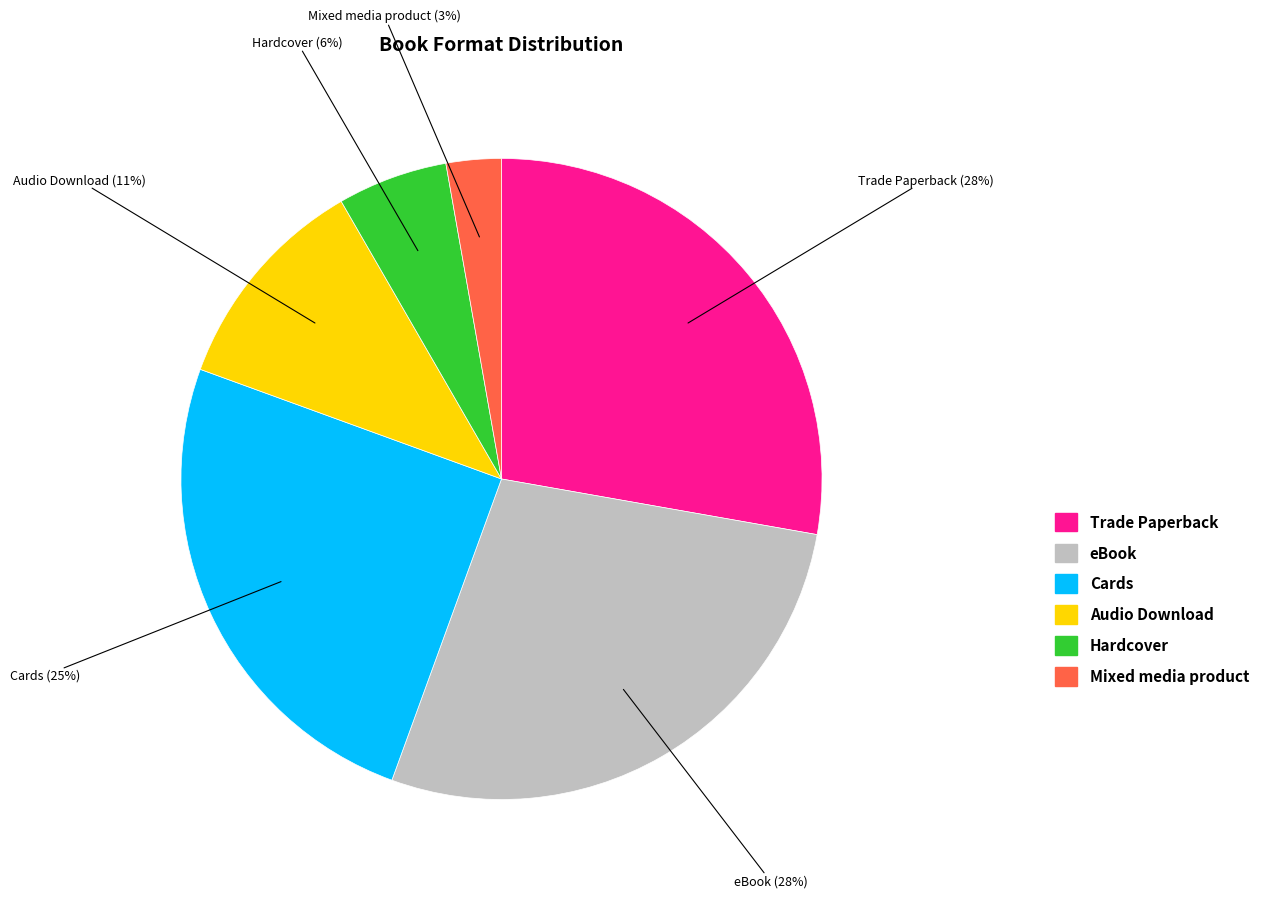

Is there a majority slice in this chart?

No